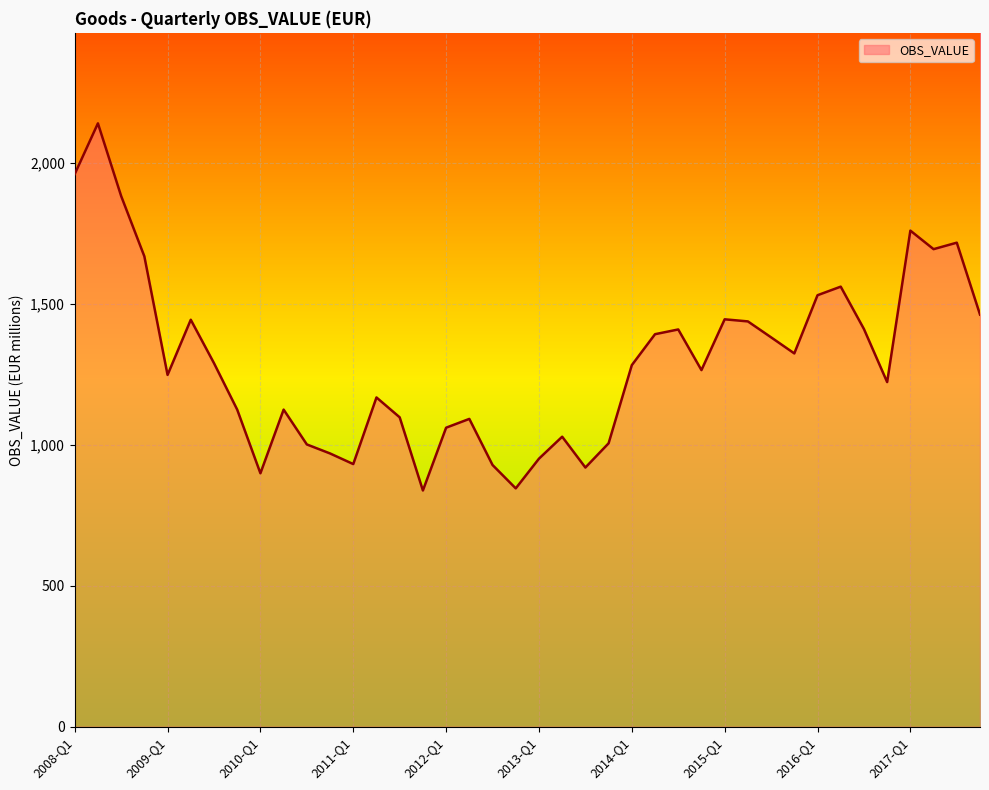

What is the smallest value displayed?

837.6